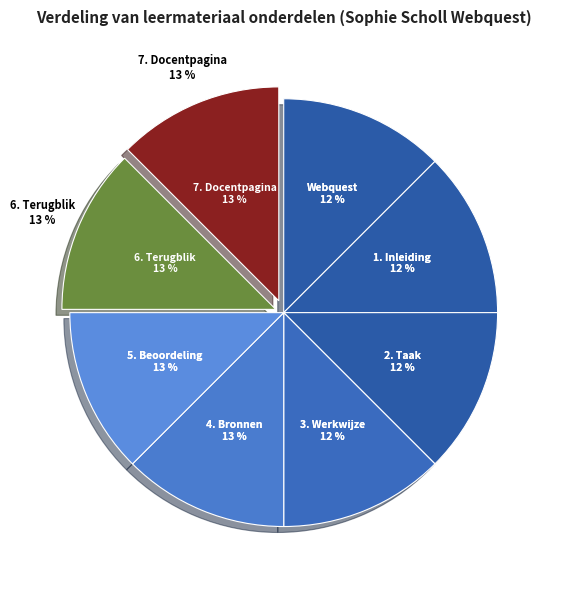

Is 1. Inleiding the majority of the pie?

No